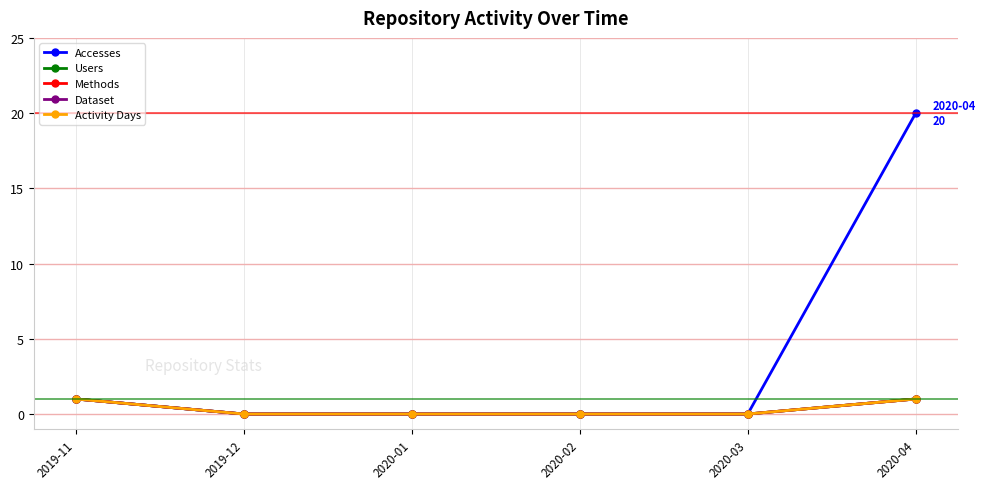

Does the chart have visible grid lines?

Yes